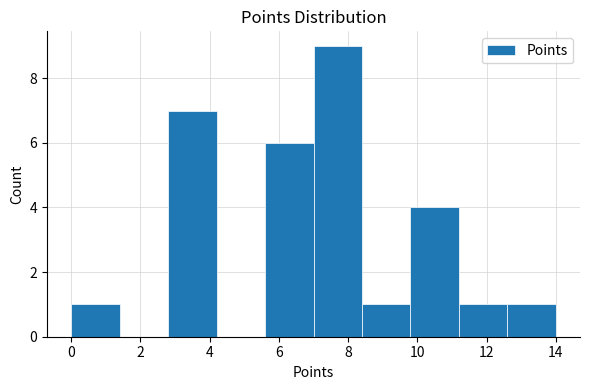

Reading left to right, transcribe this chart: for each bar, give the range it covers on the x-axis and its height. The values are not printed on the chart, so give them approximately, as read against the axis.

0.0 to 1.4: 1
1.4 to 2.8: 0
2.8 to 4.2: 7
4.2 to 5.6: 0
5.6 to 7.0: 6
7.0 to 8.4: 9
8.4 to 9.8: 1
9.8 to 11.2: 4
11.2 to 12.6: 1
12.6 to 14.0: 1